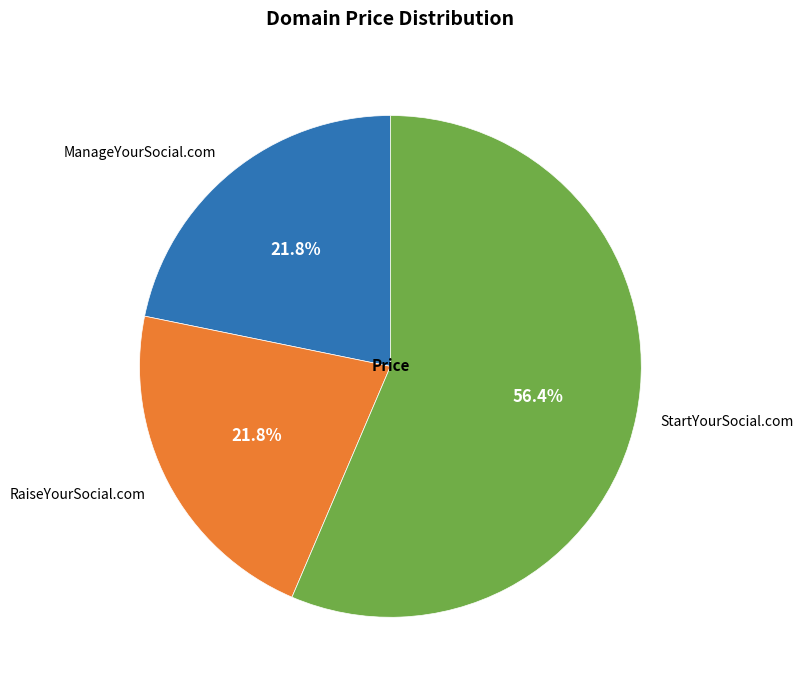

Between StartYourSocial.com and RaiseYourSocial.com, which is larger?

StartYourSocial.com